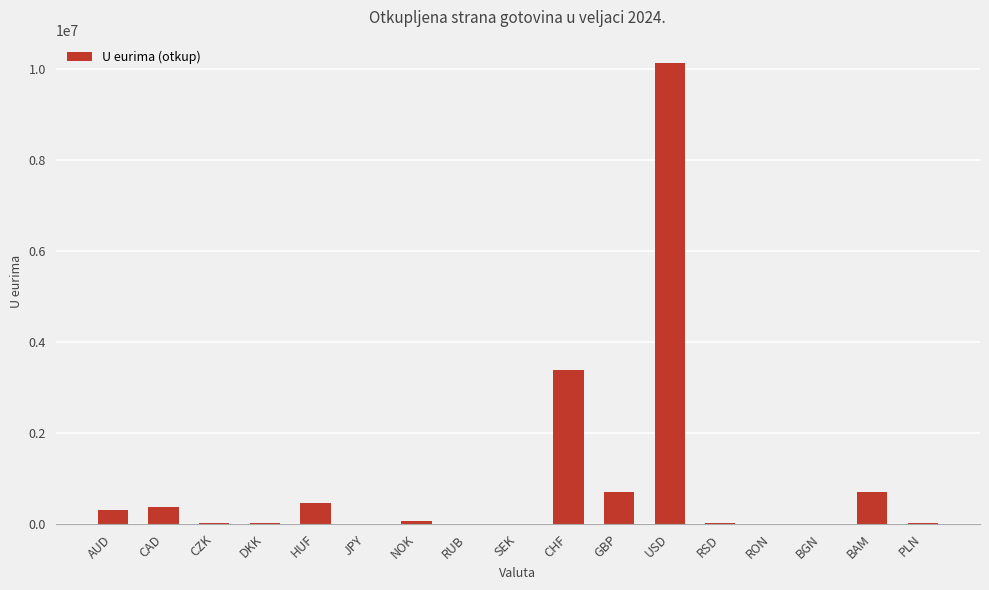

What is the sum of all values?

16189189